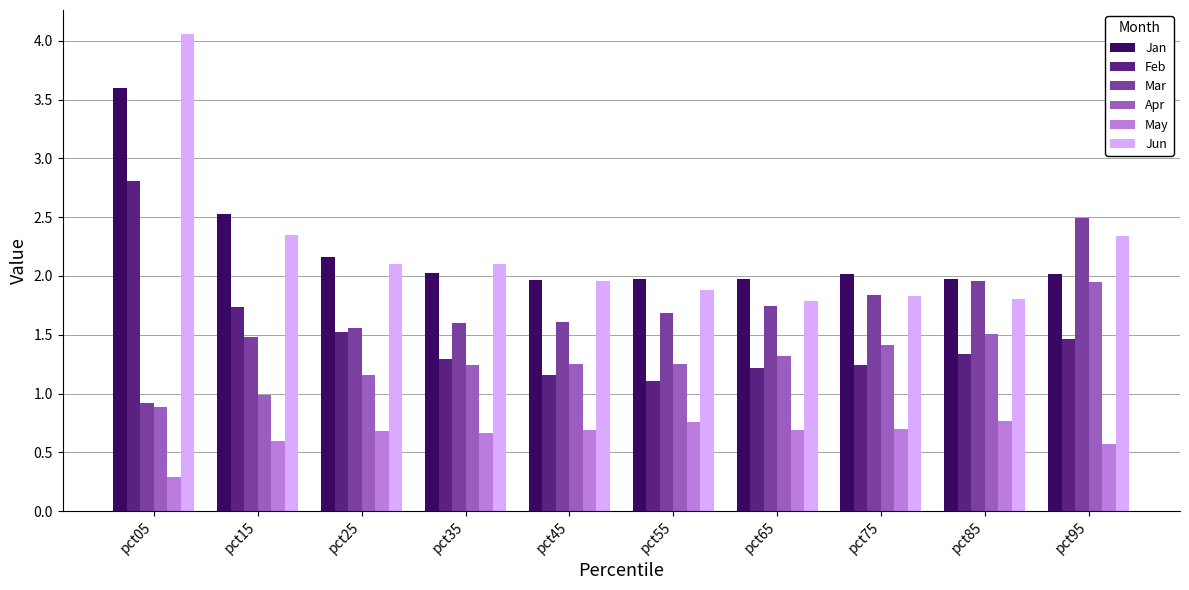

At which category is the sum across all series the highest?

pct05